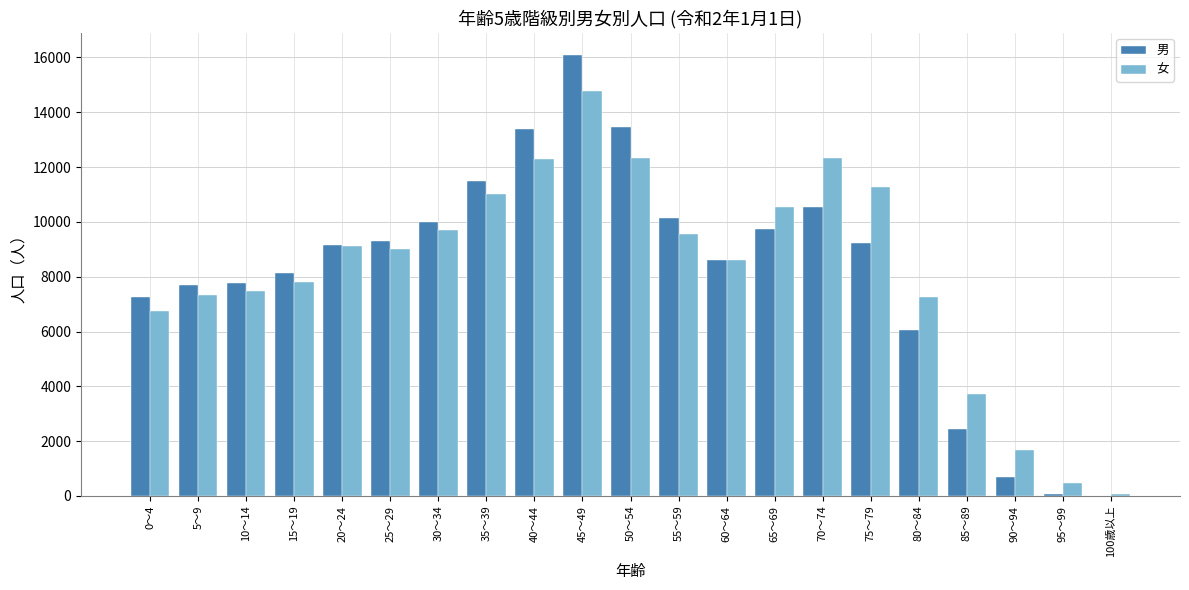

Which series changed the most between 60～64 and 70～74?

女